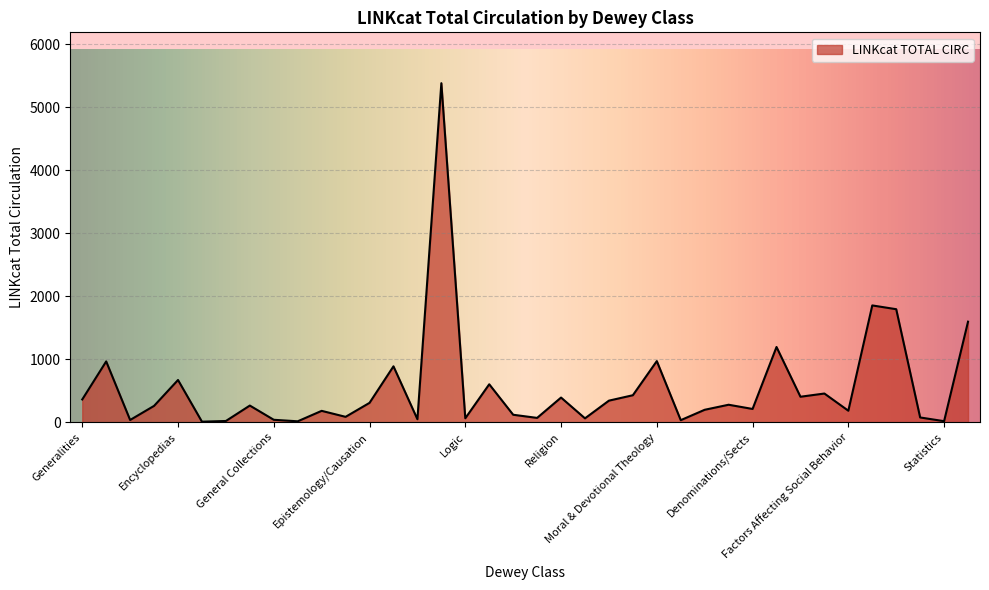

What is the greatest value displayed?

5383